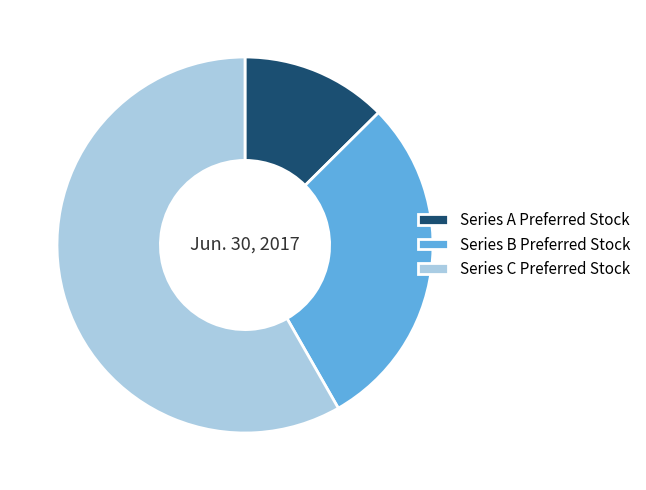

Between Series C Preferred Stock and Series A Preferred Stock, which is larger?

Series C Preferred Stock